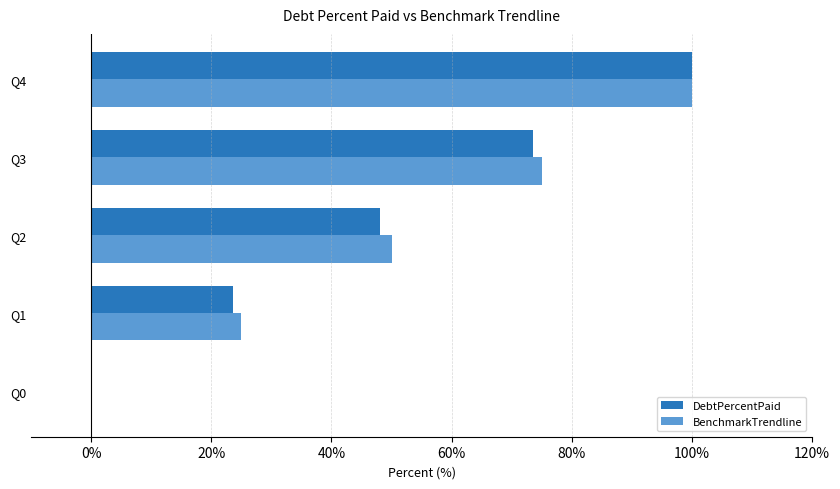

At which category is the sum across all series the highest?

Q4